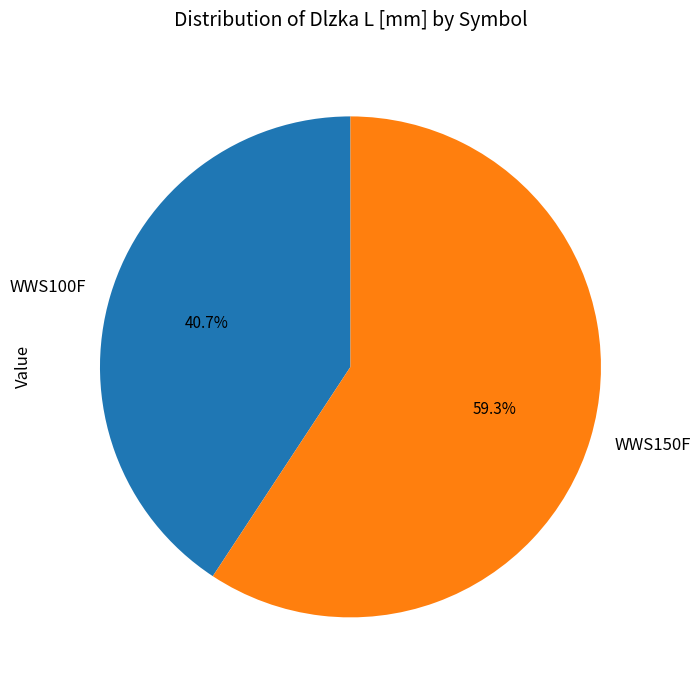

Is there a majority slice in this chart?

Yes